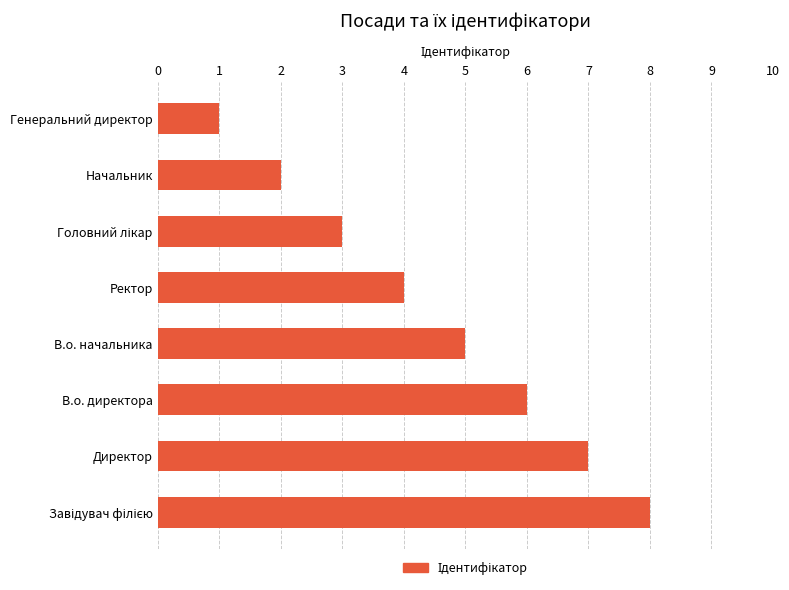

What is the greatest value displayed?

8